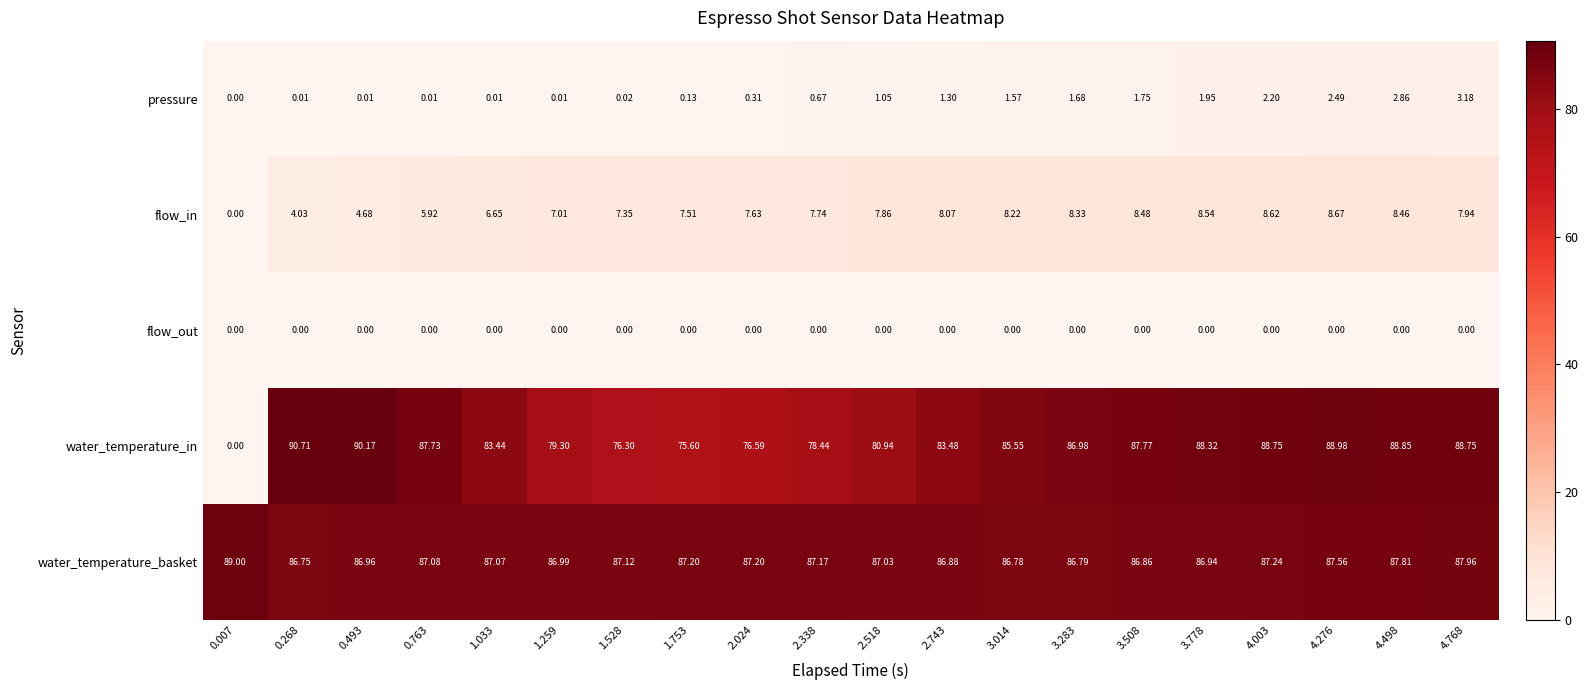

List the series in order of their peak value, lowest first.

flow_out, pressure, flow_in, water_temperature_basket, water_temperature_in